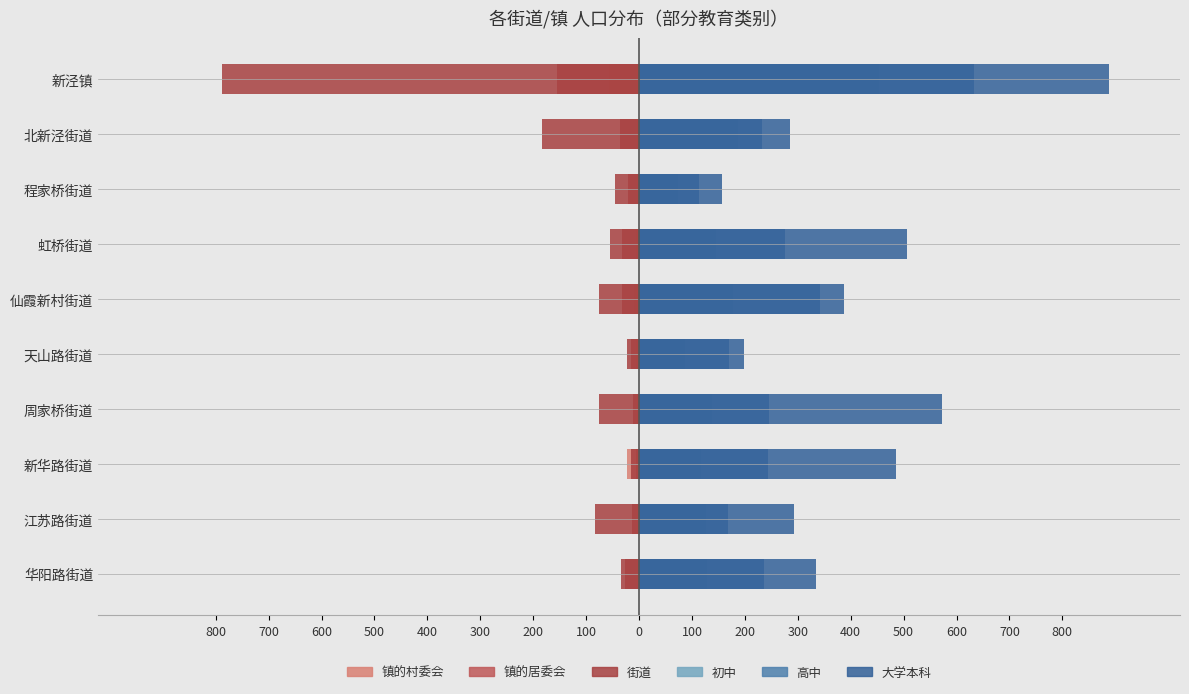

How many bars are there in total?

60